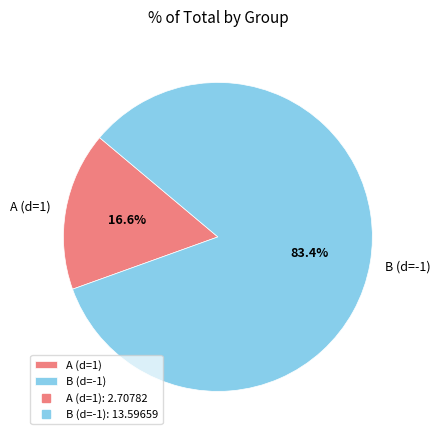

What is the smallest slice in the pie chart?

A (d=1)